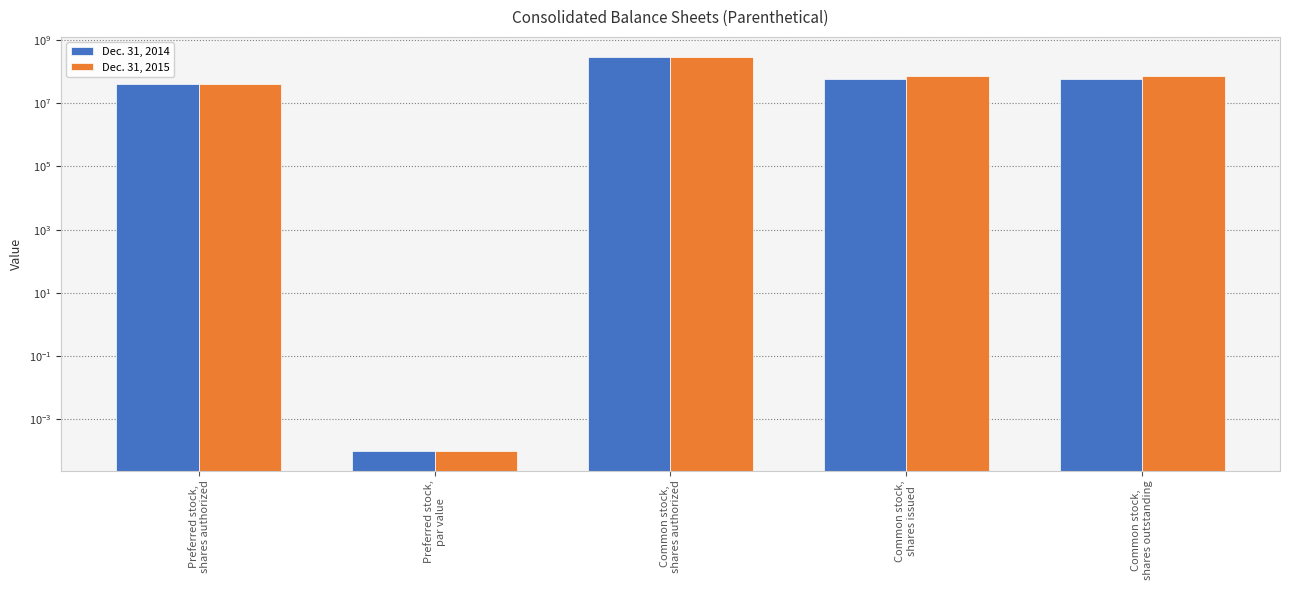

Is the value of Dec. 31, 2015 at Common stock,
shares outstanding greater than the value of Dec. 31, 2014 at Common stock,
shares authorized?

No